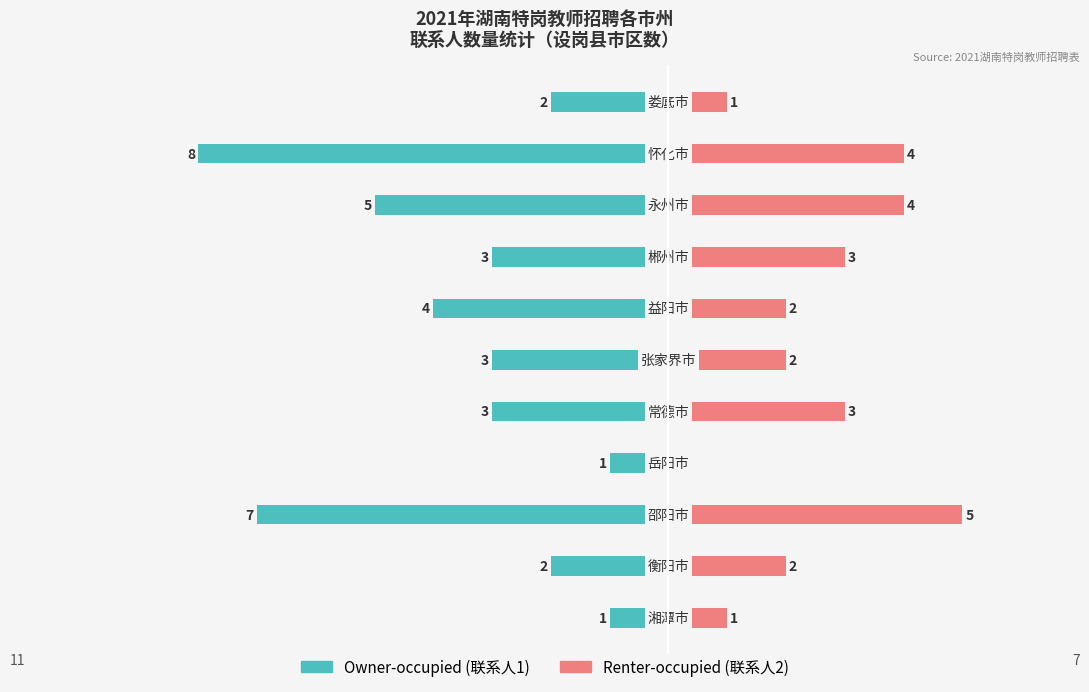

The Renter-occupied series shows 7 at 2. True or false?

False